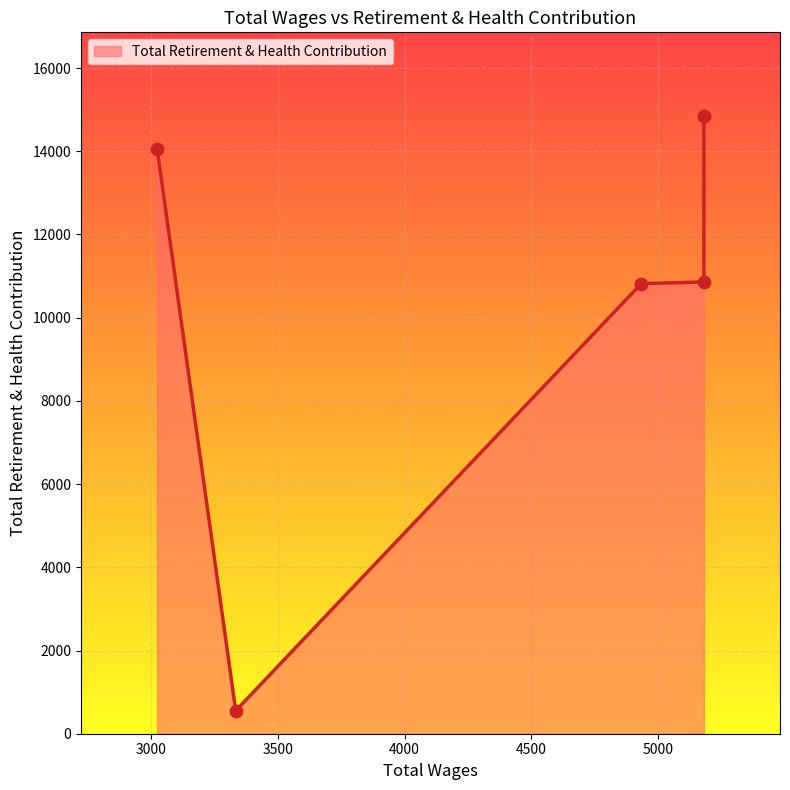

Between 3024.0 and 3334.0, which is larger?

3024.0